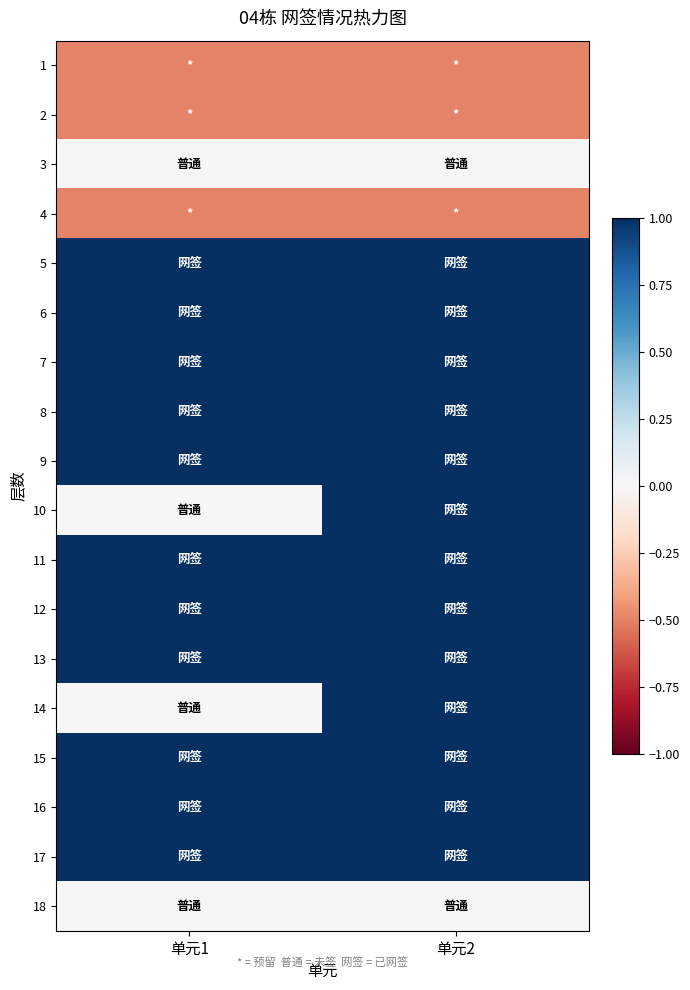

List the series in order of their peak value, lowest first.

1, 2, 4, 3, 18, 5, 6, 7, 8, 9, 10, 11, 12, 13, 14, 15, 16, 17